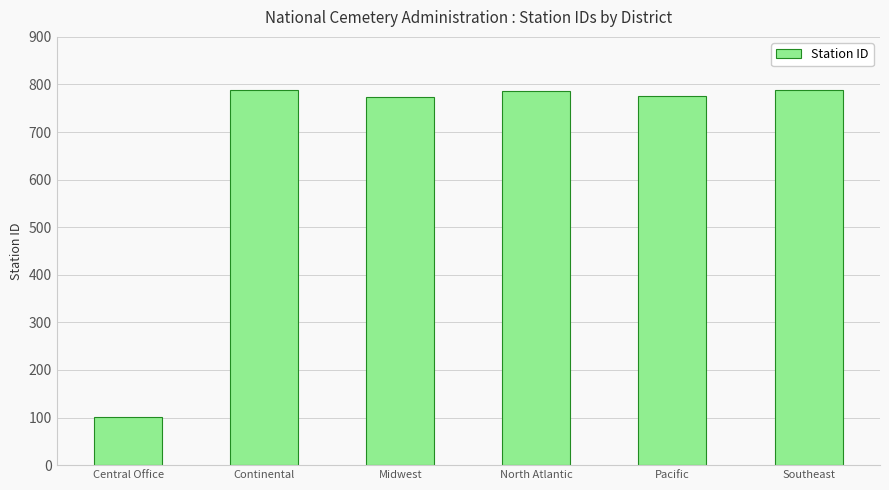

What value does the data have at Midwest, to the nearest 10?

770